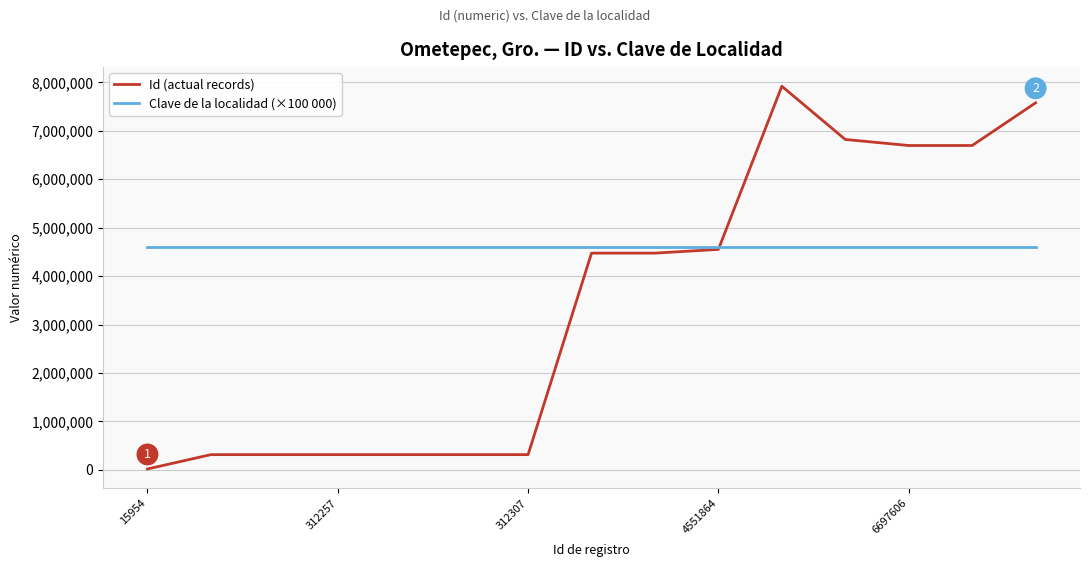

What is the lowest value of the Id (actual records) series?

15954